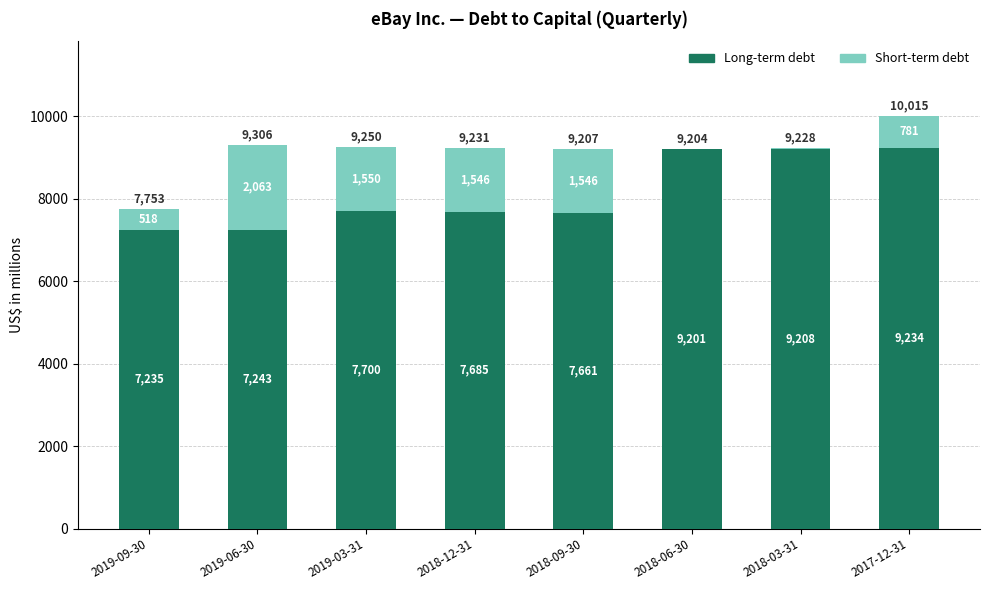

Are the bars grouped side by side (vs. stacked)?

No